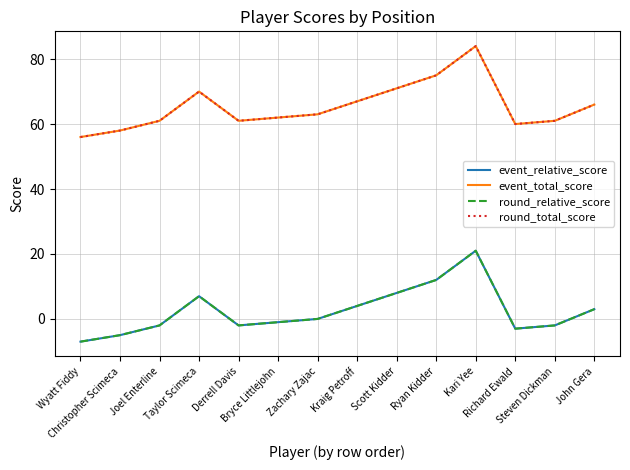

Rank the series at Scott Kidder from highest to lowest value.

event_total_score, round_total_score, event_relative_score, round_relative_score